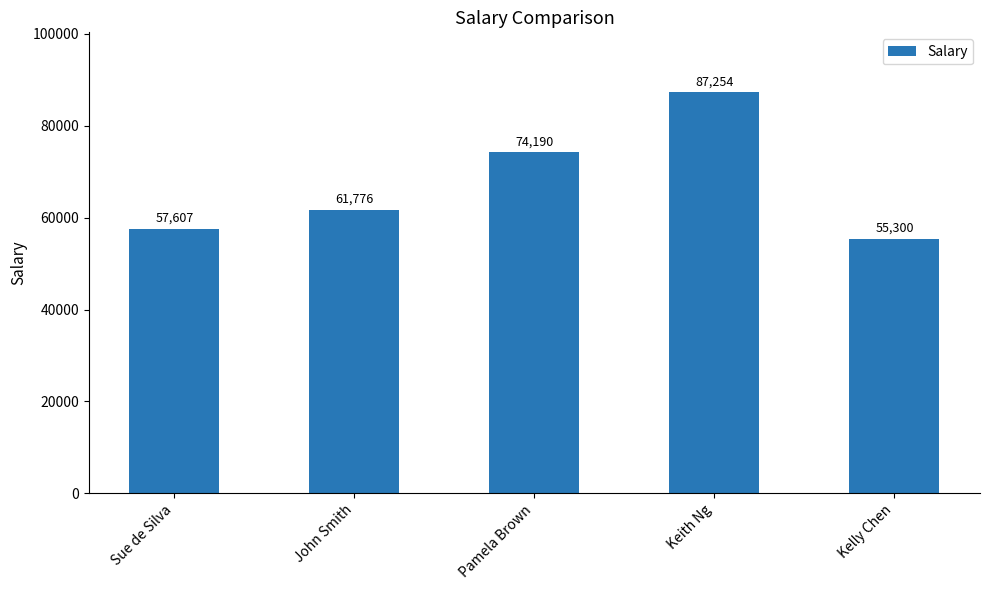

How many values are below 61776?

2